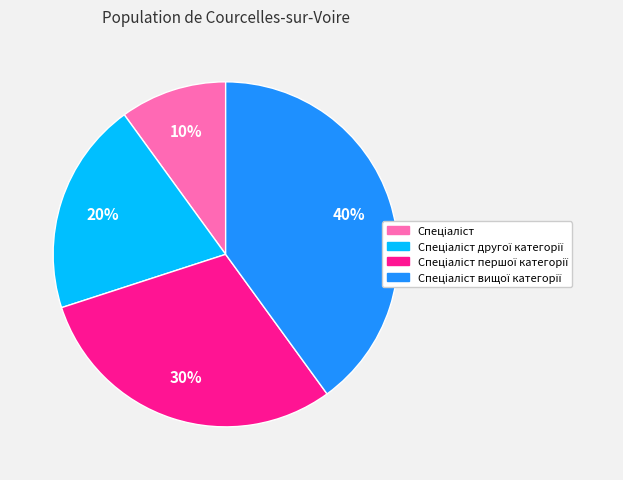

Is there any slice that represents more than half of the pie?

No